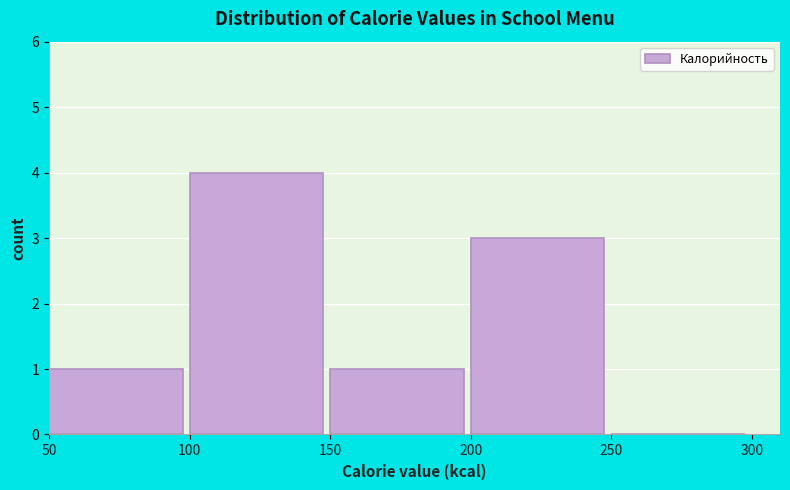

How tall is the bar that spans 50 to 100 on the x-axis? The values are not printed on the chart, so give them approximately, as read against the axis.

1